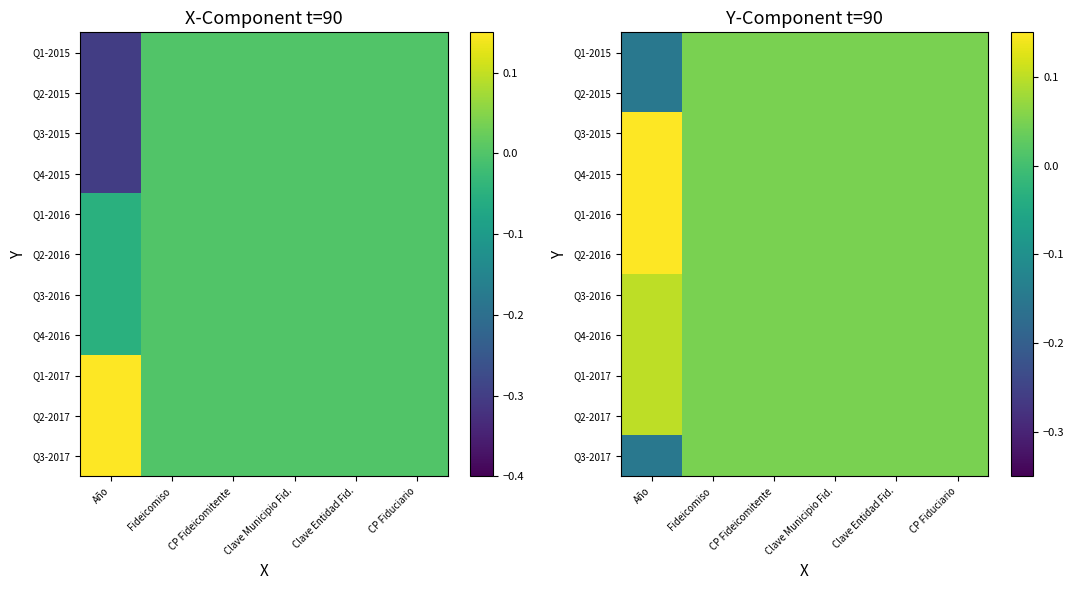

Between Clave Entidad Fid. and CP Fideicomitente, which is larger?

Clave Entidad Fid.